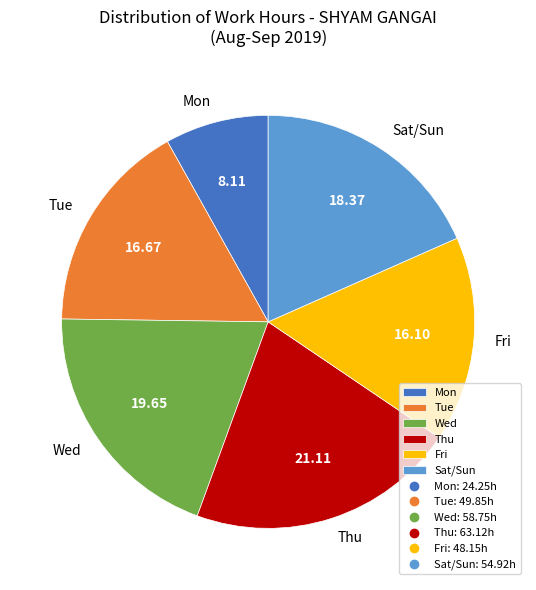

Which has a higher value, Mon or Tue?

Tue